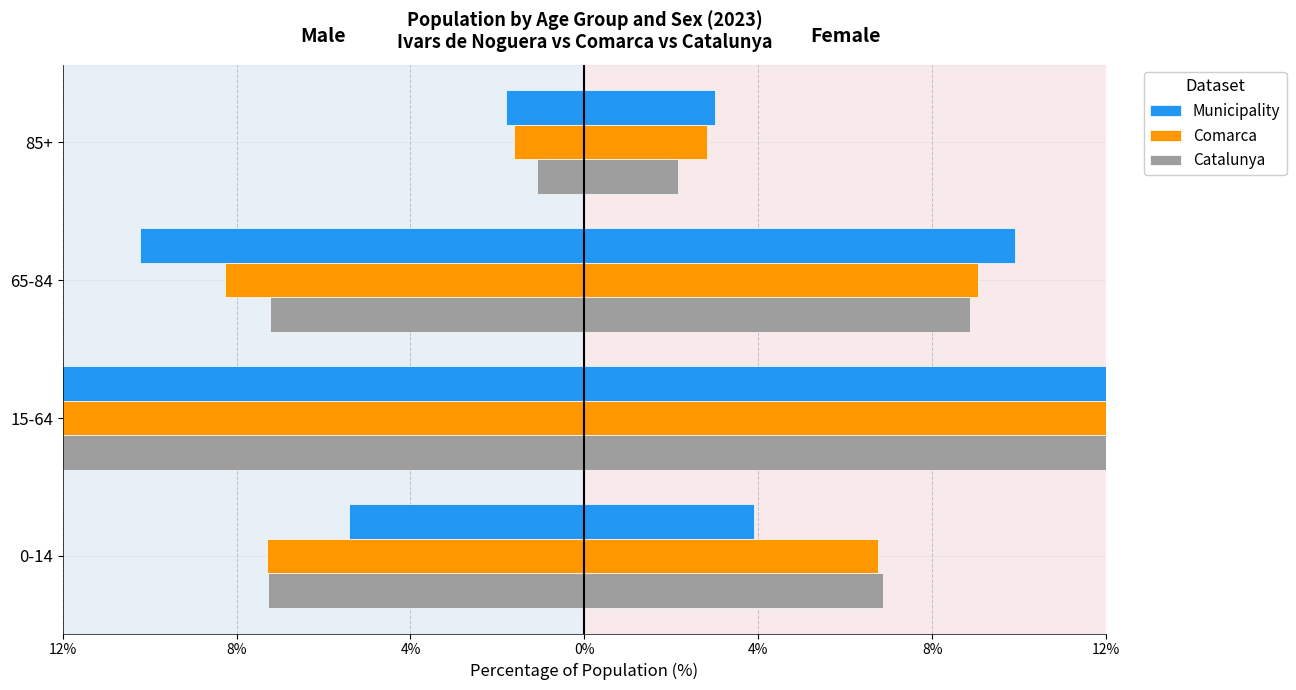

How many series are shown in this chart?

3